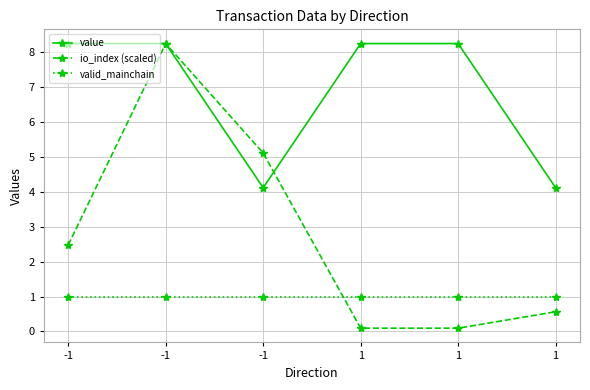

True or false: value and valid_mainchain intersect in this chart.

False